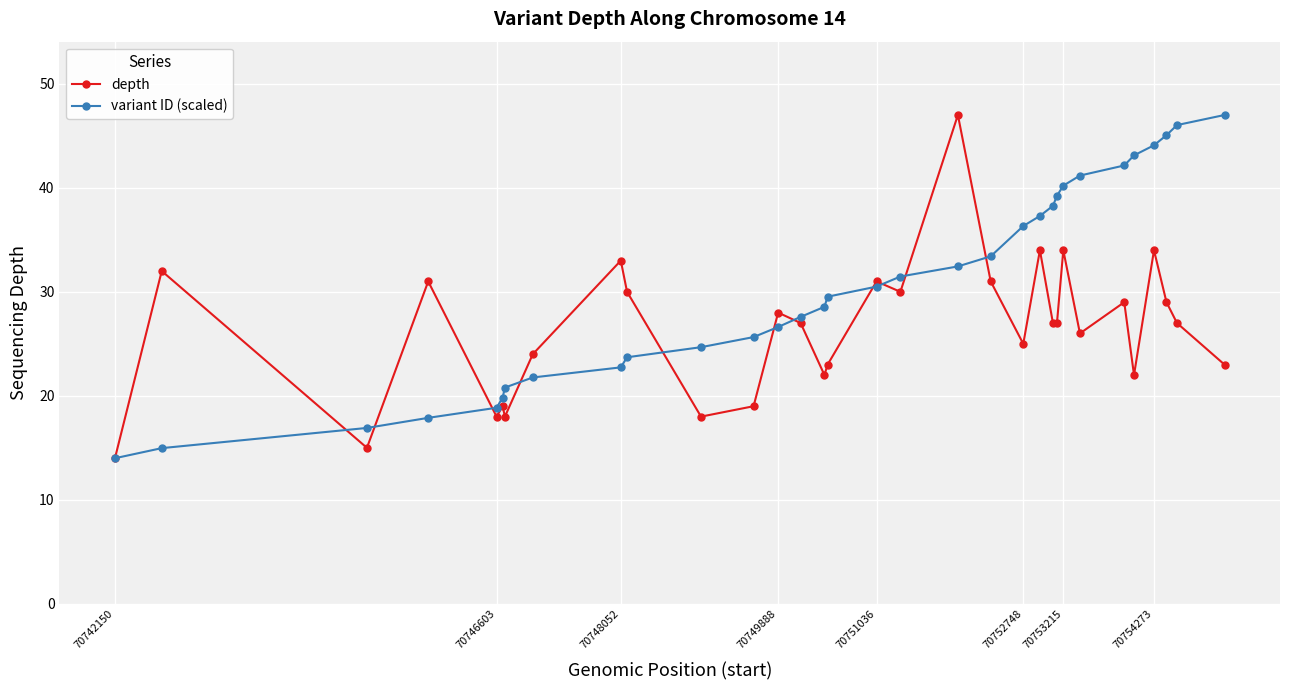

Which series ends up on top after the final intersection of variant ID (scaled) and depth?

variant ID (scaled)